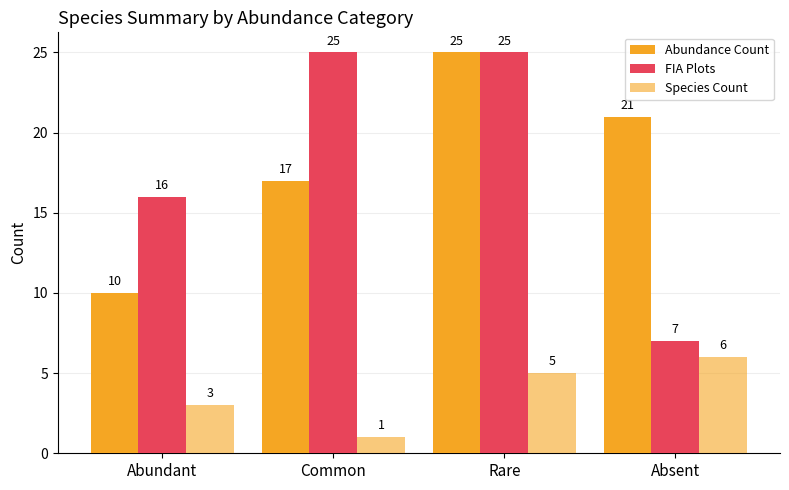

Are the bars grouped side by side (vs. stacked)?

Yes